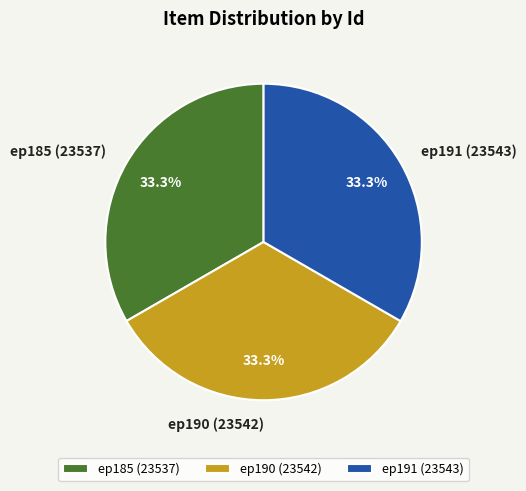

What percentage is the ep185 (23537) slice, to the nearest percent?

33%